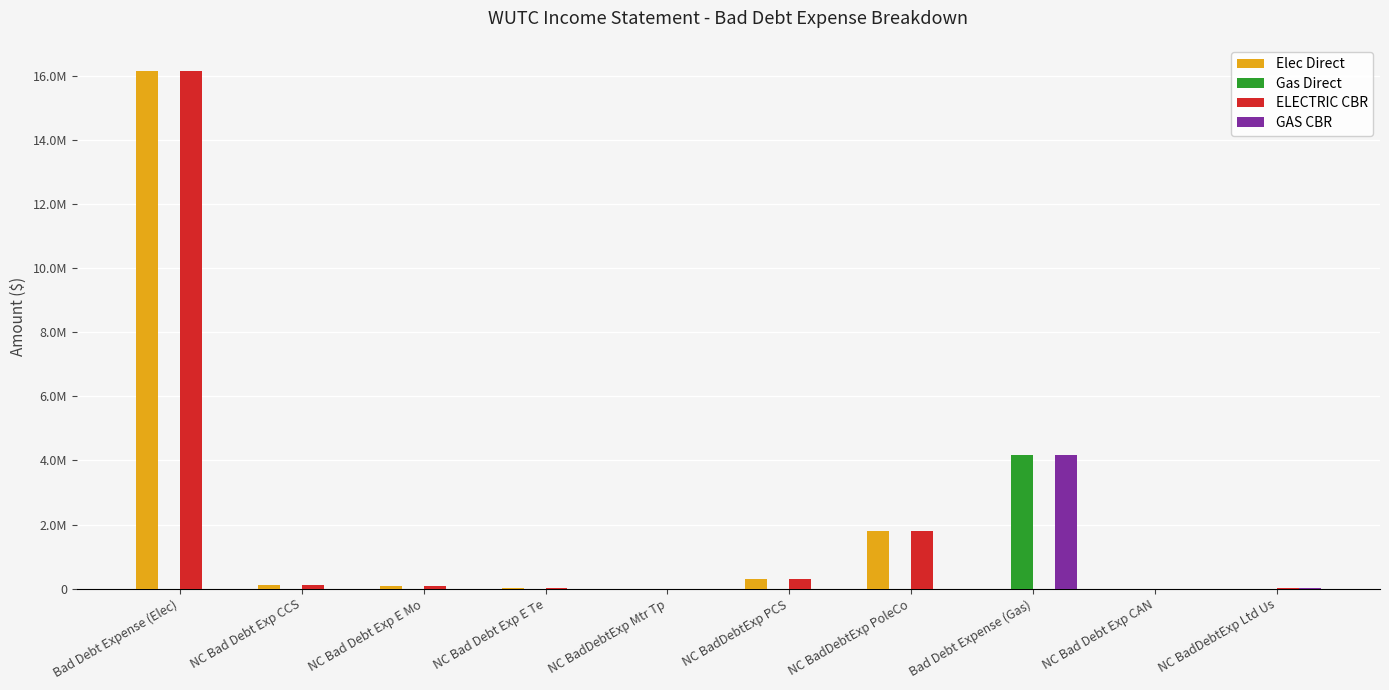

Are the bars horizontal?

No